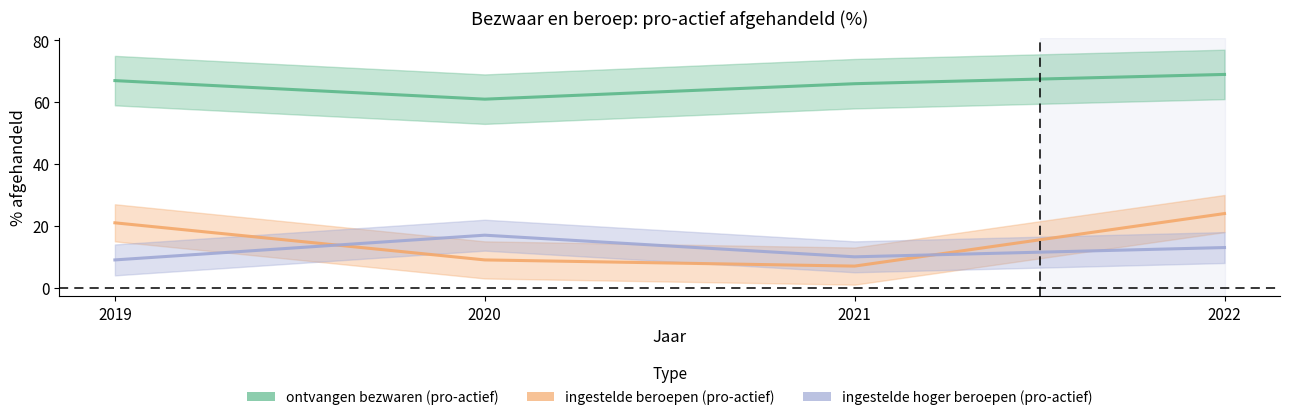

Between 2019 and 2022, which series saw the biggest shift?

ingestelde hoger beroepen (pro-actief)